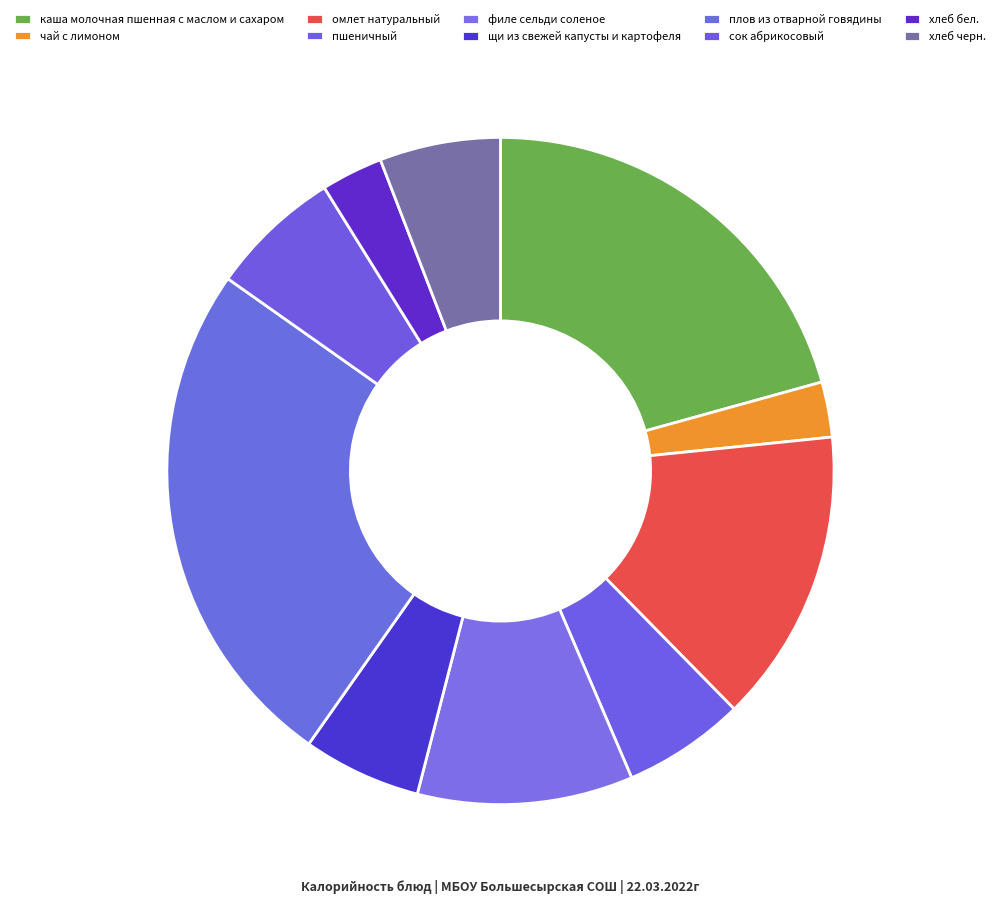

How many segments does this pie chart have?

10